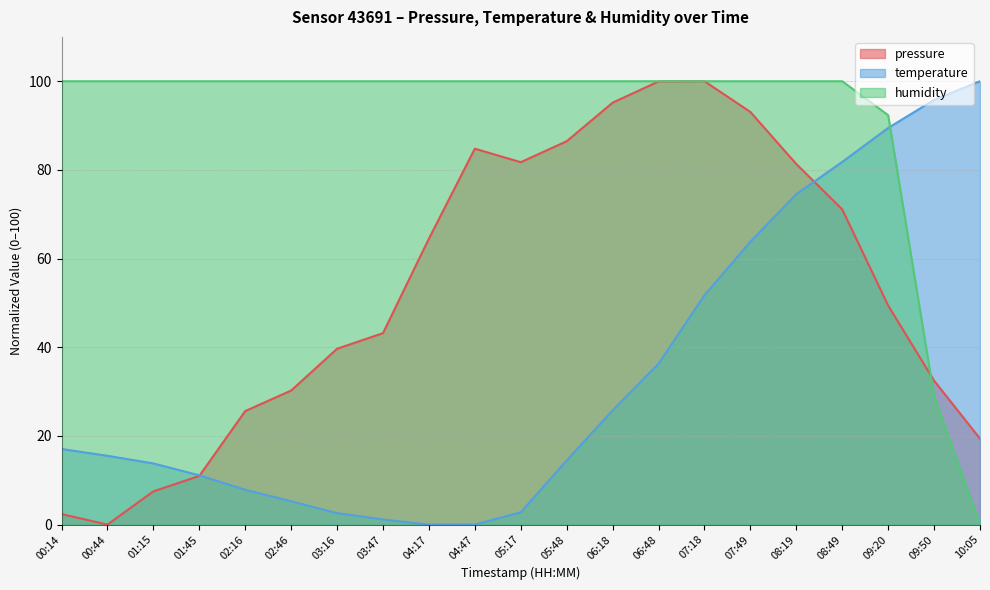

Which has a higher value, 02:16 or 00:44?

02:16